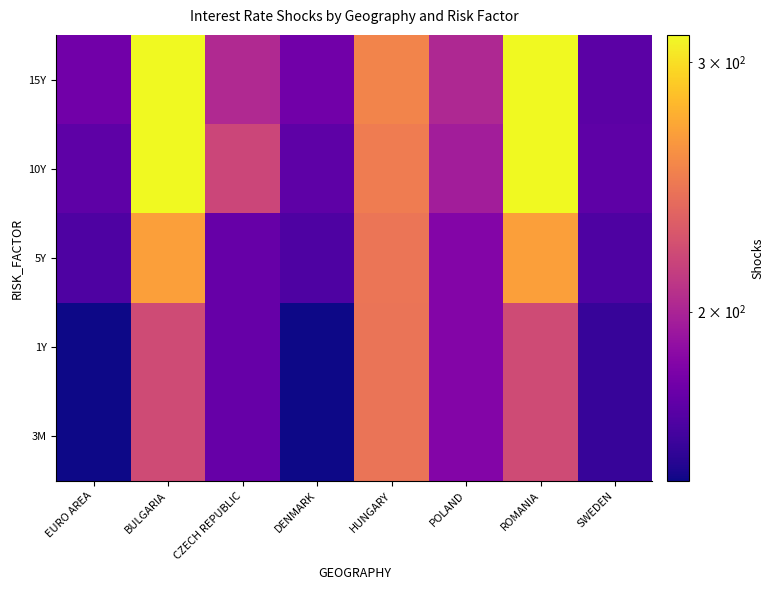

What is the approximate value of ROMANIA at 10Y?

313.5